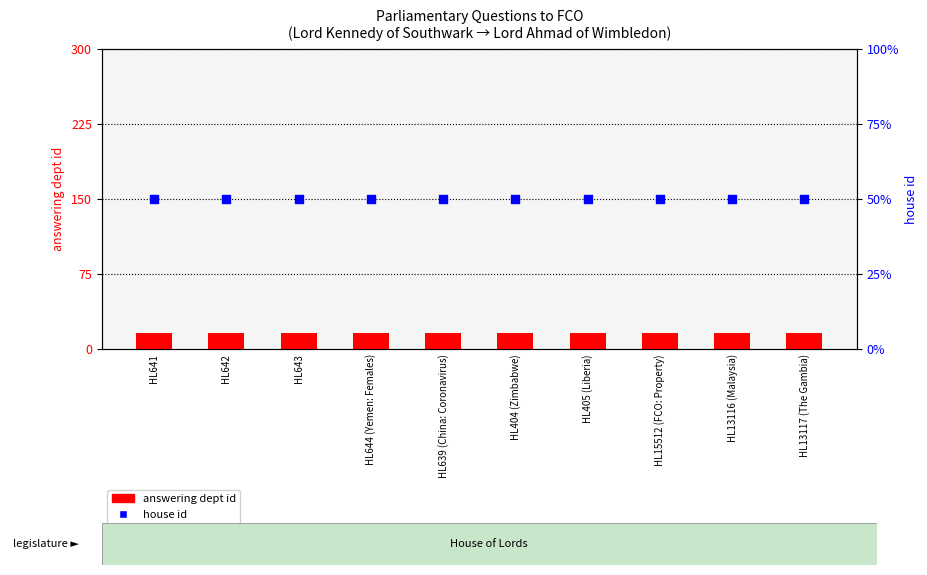

At how many categories does at least one series exceed 6?

10